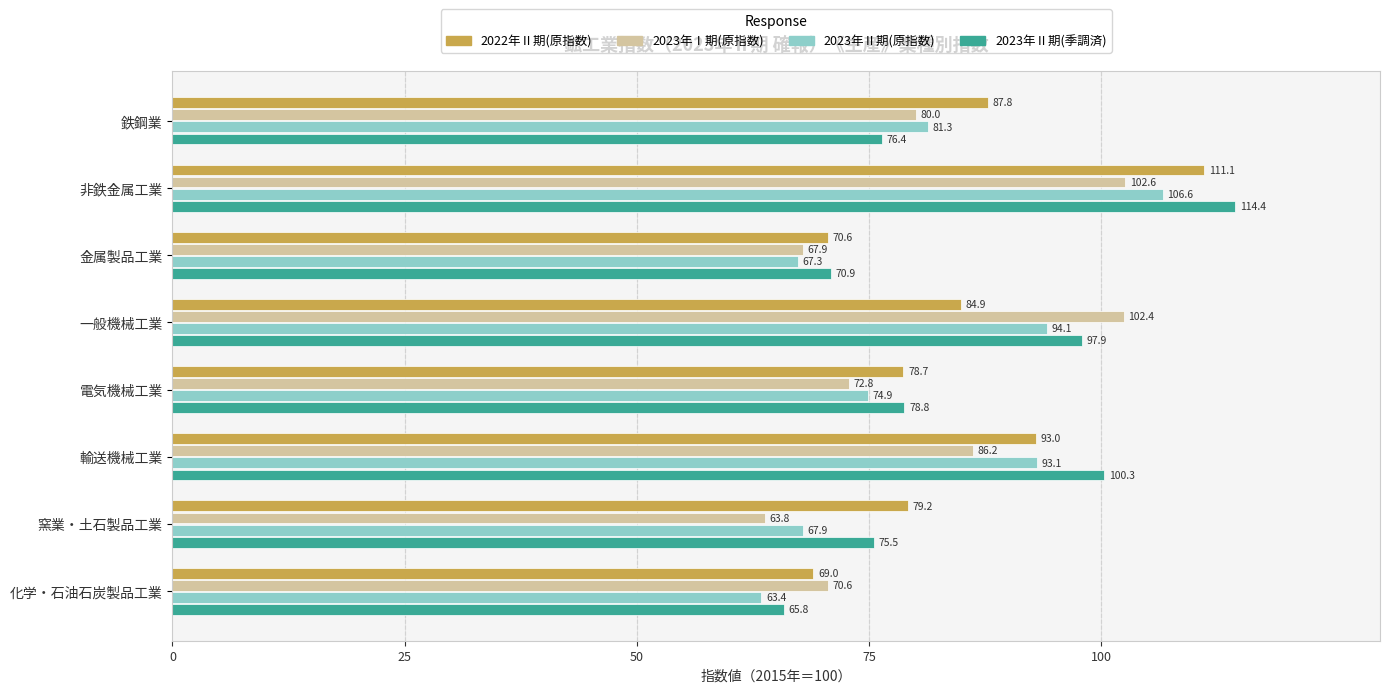

Rank the series by their maximum value, from highest to lowest.

2023年Ⅱ期(季調済), 2022年Ⅱ期(原指数), 2023年Ⅱ期(原指数), 2023年Ⅰ期(原指数)